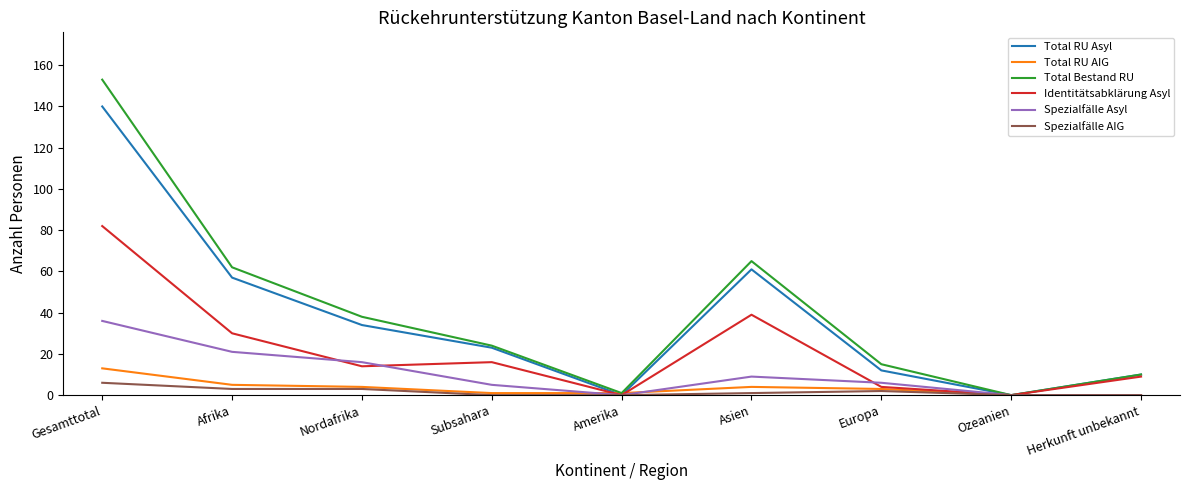

Reading right to left, what are all the values shown in this chart?

Total RU Asyl: 10	0	12	61	0	23	34	57	140
Total RU AIG: 0	0	3	4	1	1	4	5	13
Total Bestand RU: 10	0	15	65	1	24	38	62	153
Identitätsabklärung Asyl: 9	0	4	39	0	16	14	30	82
Spezialfälle Asyl: 0	0	6	9	0	5	16	21	36
Spezialfälle AIG: 0	0	2	1	0	0	3	3	6